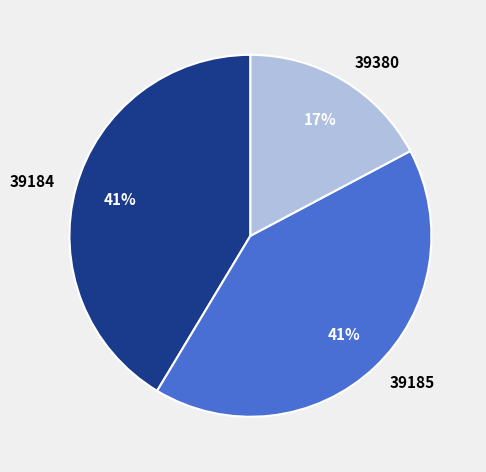

Which category has the smallest portion of the pie?

39380